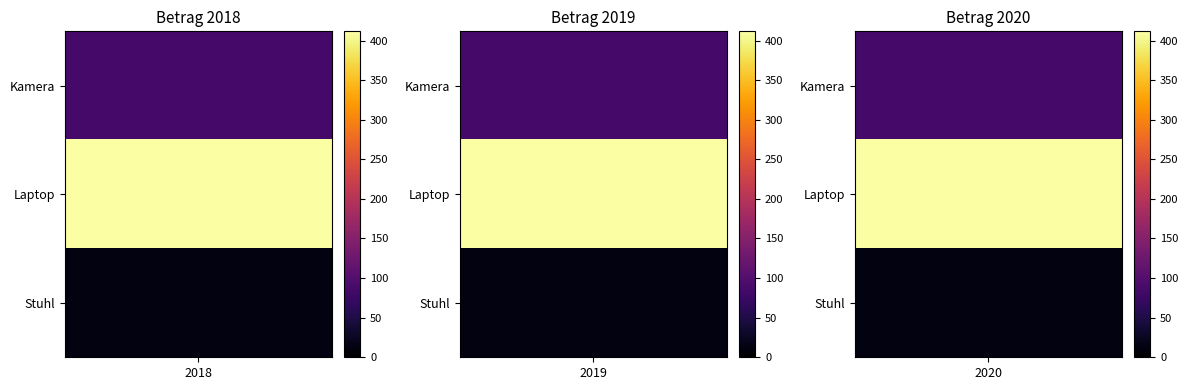

What is the sum of the Stuhl values at Stuhl and Laptop?

23.1